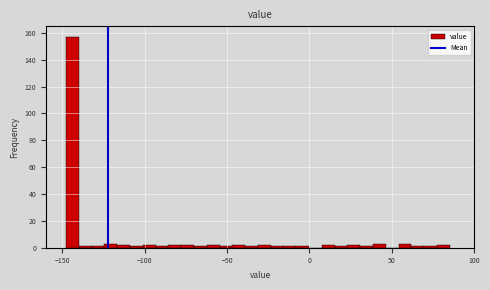

Around what value on the x-axis is the tallest bar? Give the approximate position of its centre, as read against the axis.

-145